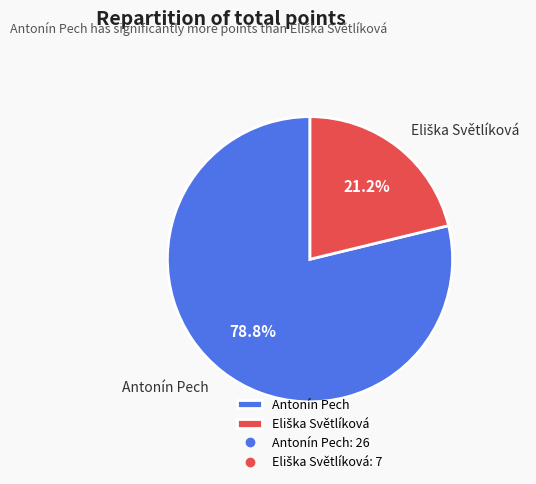

What percentage is the Antonín Pech slice, to the nearest percent?

79%